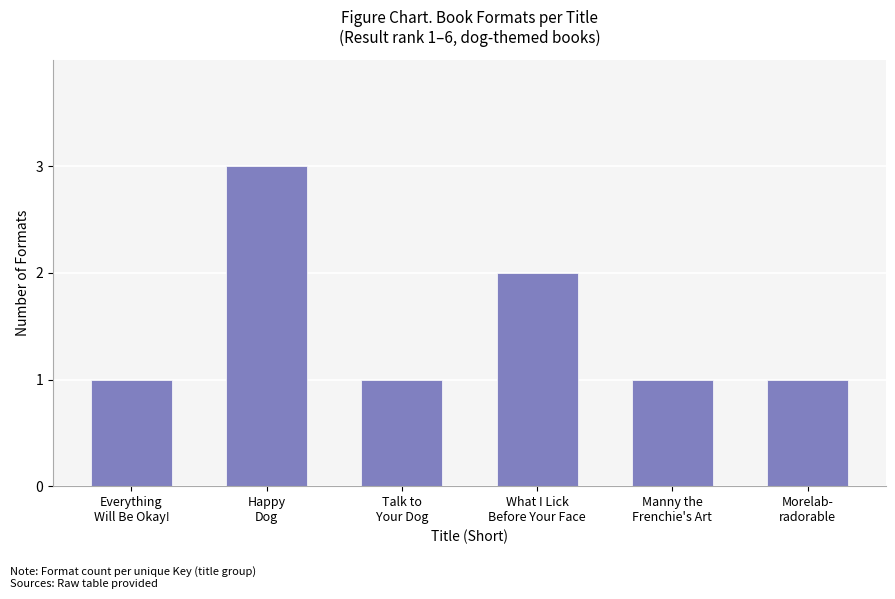

What is the value of the 4th bar from the left?

2